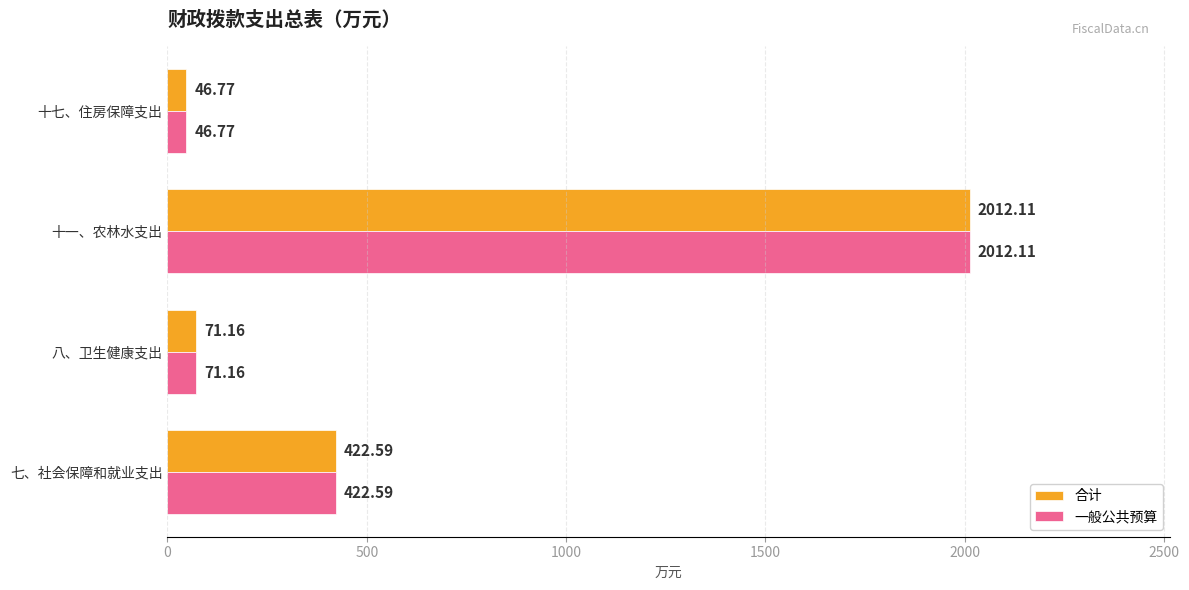

At which label is 合计 closest to 1029?

七、社会保障和就业支出